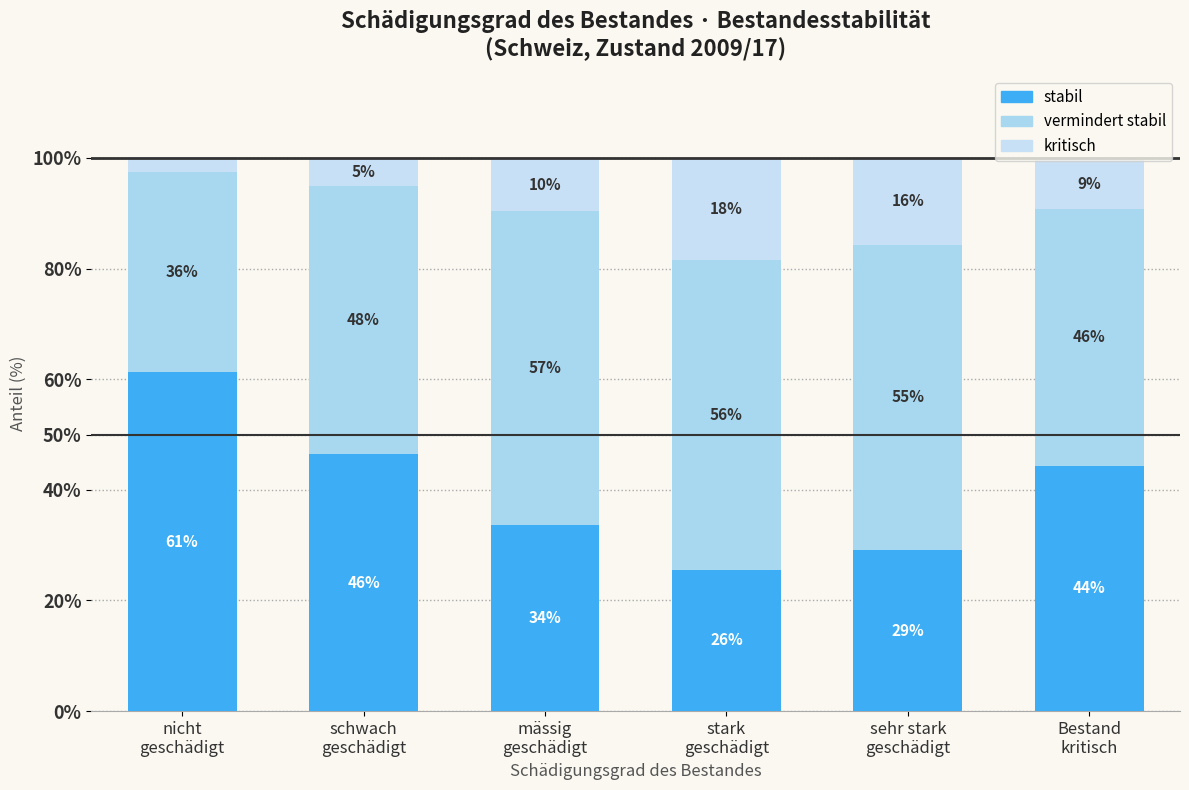

How many bars are there in total?

6